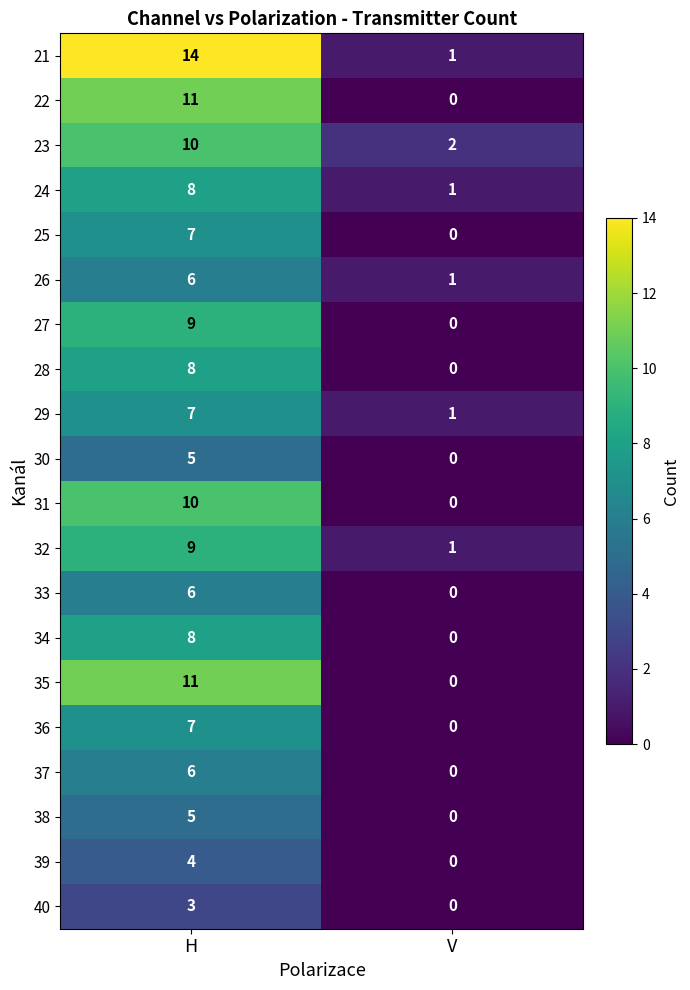

What is the difference between the 39 values at V and H?

4